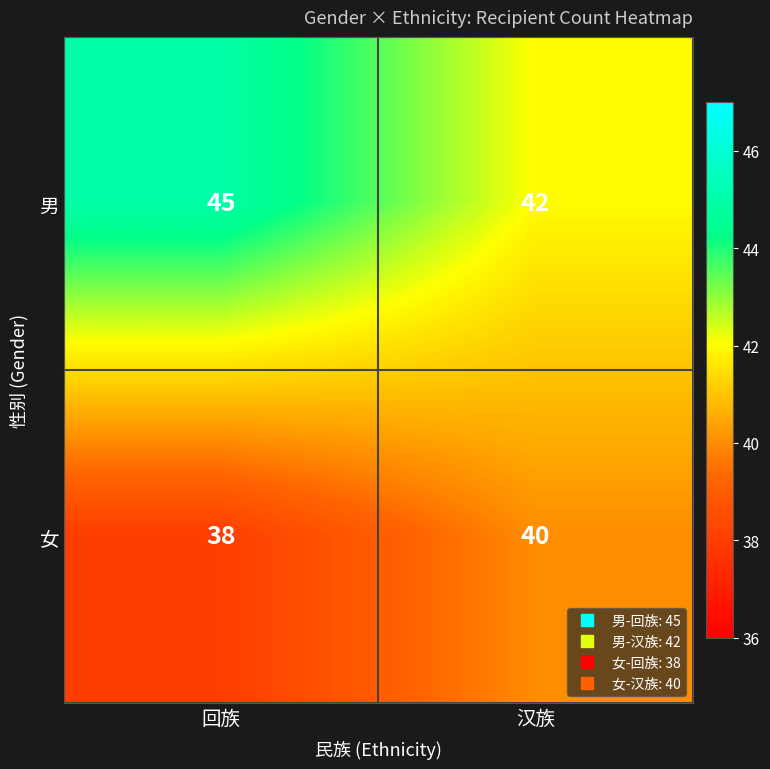

True or false: 女 has a value of 11 at 回族.

False